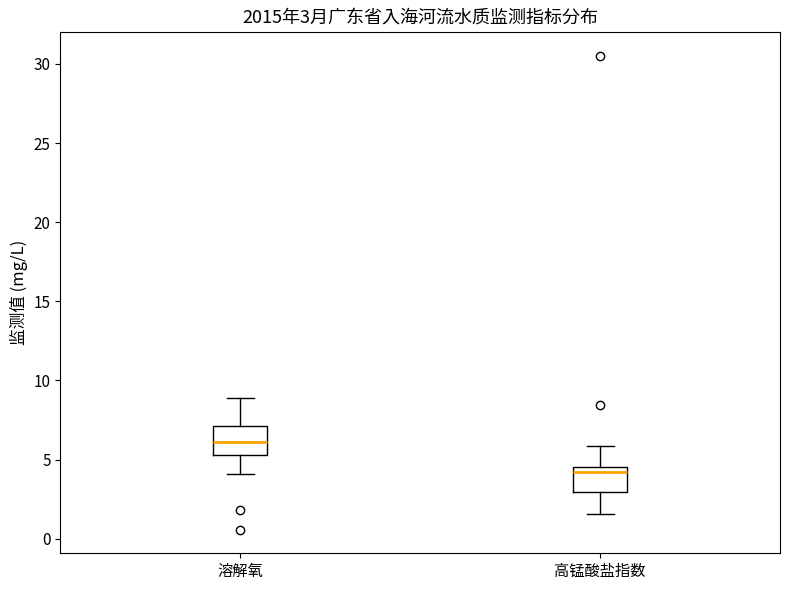

Which box has the highest median line?

溶解氧